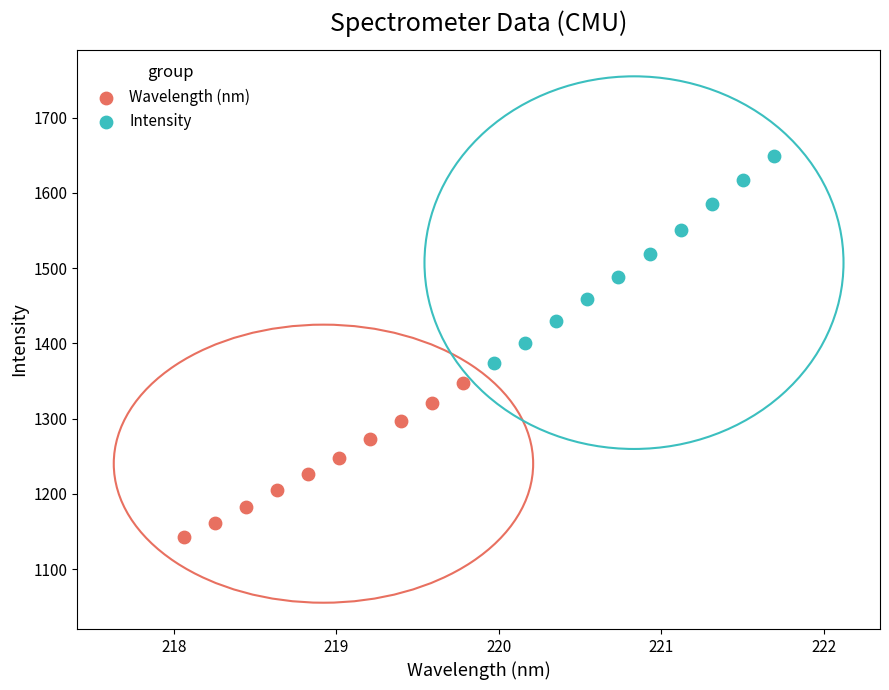

Which series reaches the minimum Y coordinate?

Wavelength (nm)